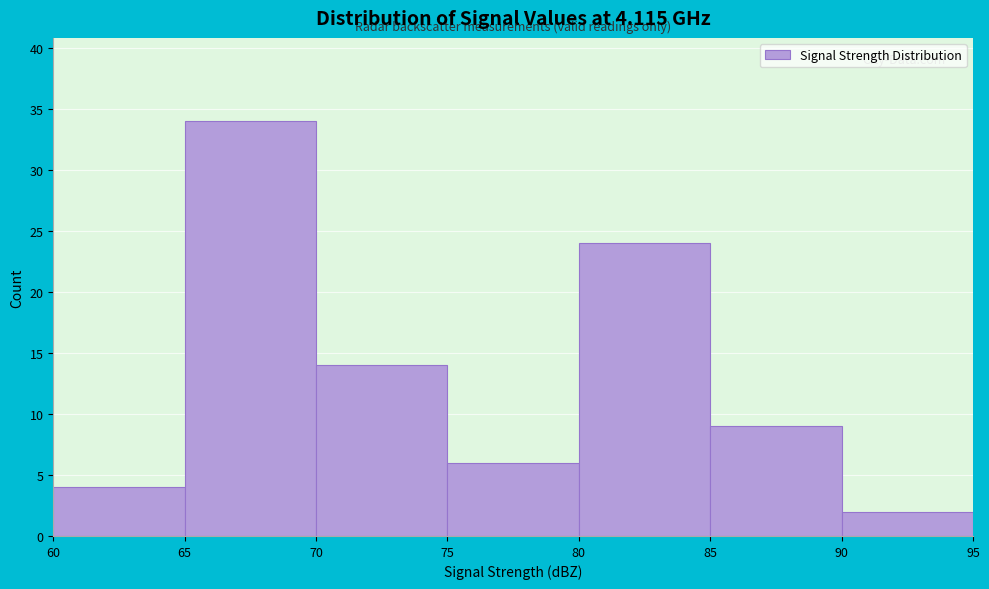

Reading left to right, list every bar in this chart as the range it spans on the x-axis followed by its height. The values are not printed on the chart, so give them approximately, as read against the axis.

60 to 65: 4
65 to 70: 34
70 to 75: 14
75 to 80: 6
80 to 85: 24
85 to 90: 9
90 to 95: 2